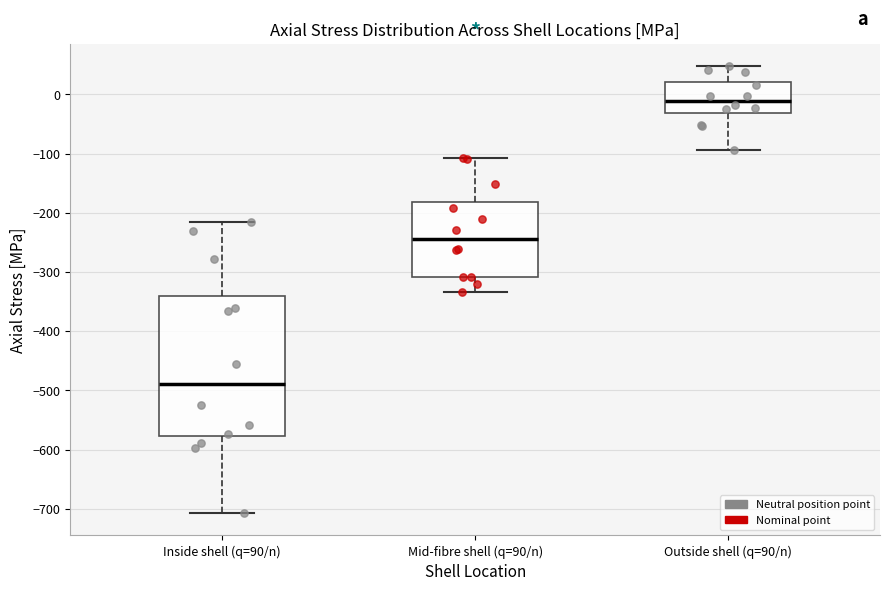

Reading left to right, transcribe this box plot: for each box, give where its median line is, the range the box spans, and where its two whiskers end, as read against the y-axis. The values are not printed on the chart, so give them approximately, as read against the axis.

Inside shell (q=90/n): median -490, box -580 to -340, whiskers -710 to -220
Mid-fibre shell (q=90/n): median -240, box -310 to -180, whiskers -330 to -110
Outside shell (q=90/n): median -10, box -30 to 20, whiskers -90 to 50